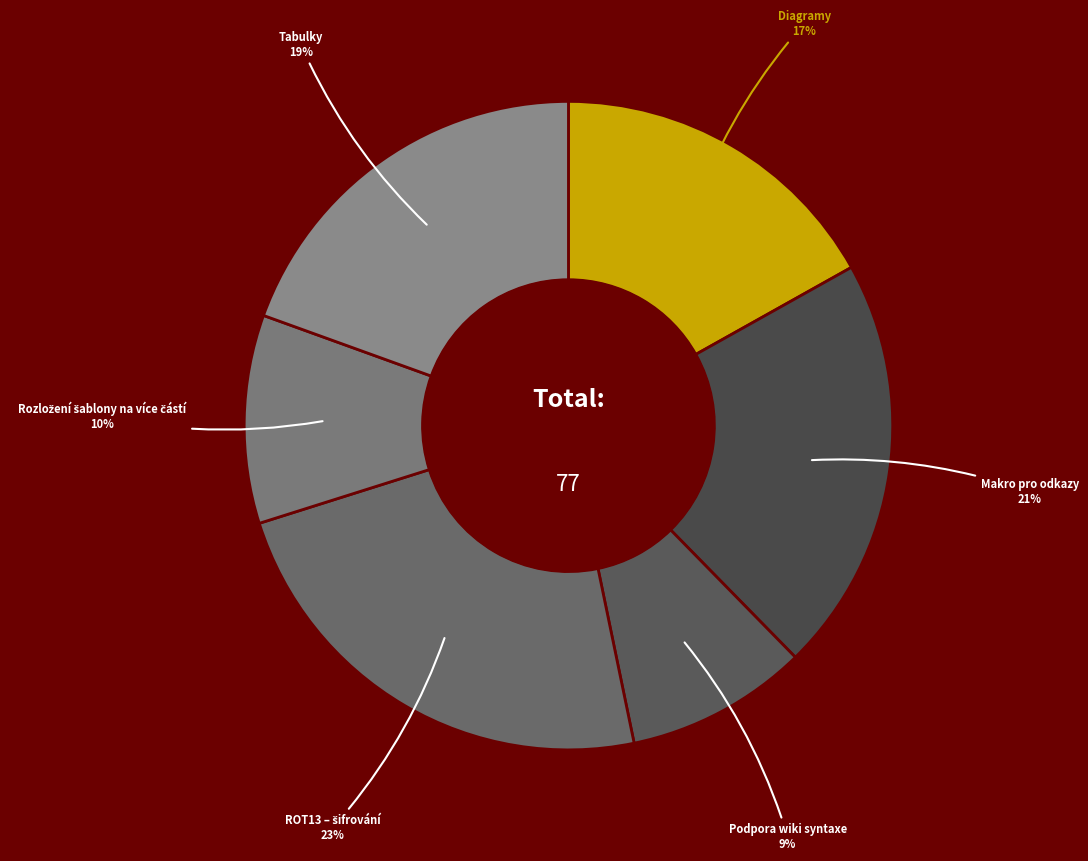

What is the smallest slice in the pie chart?

Podpora wiki syntaxe